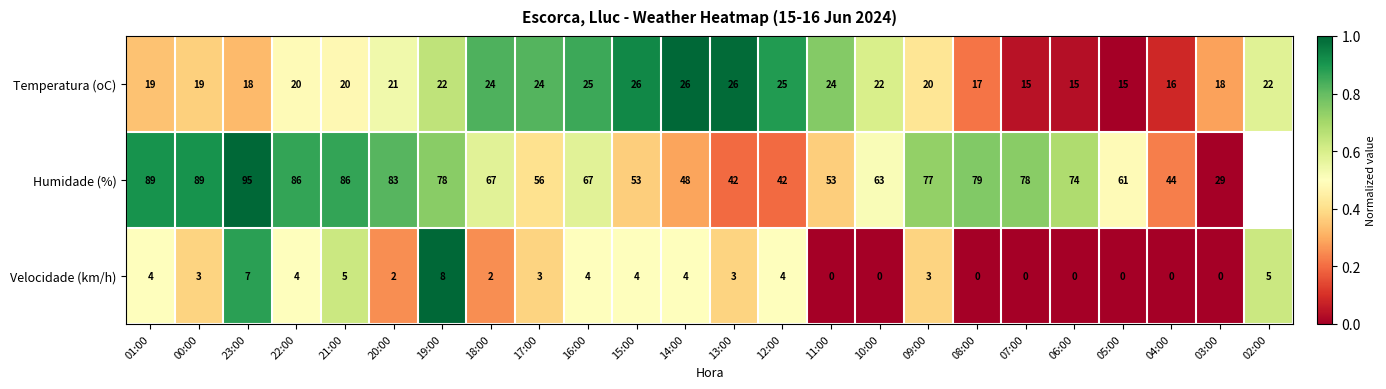

At 05:00, list the series in order from smallest to largest.

Velocidade (km/h), Temperatura (oC), Humidade (%)